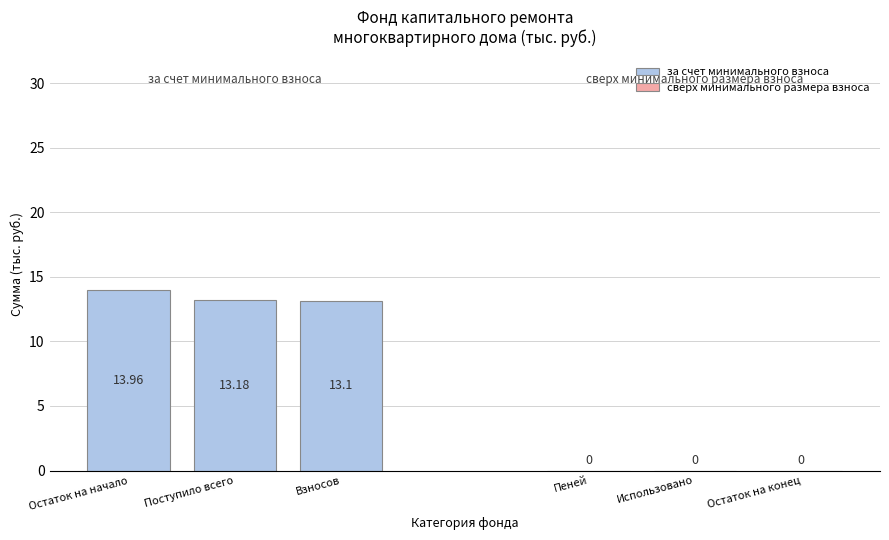

List the labels in order of value, largest first.

Остаток на начало, Поступило всего, Взносов